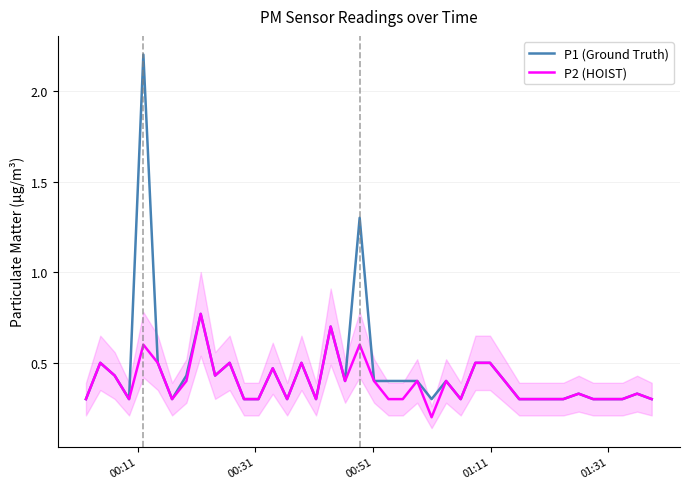

List the series in order of their peak value, lowest first.

P2 (HOIST), P1 (Ground Truth)